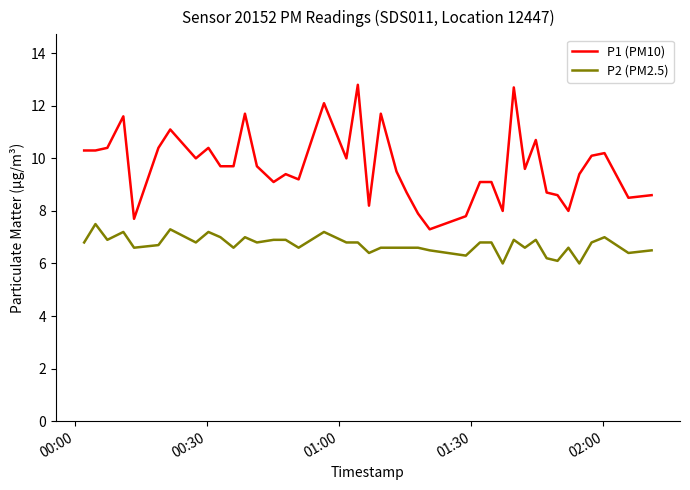

What is the minimum value for P1 (PM10)?

7.3